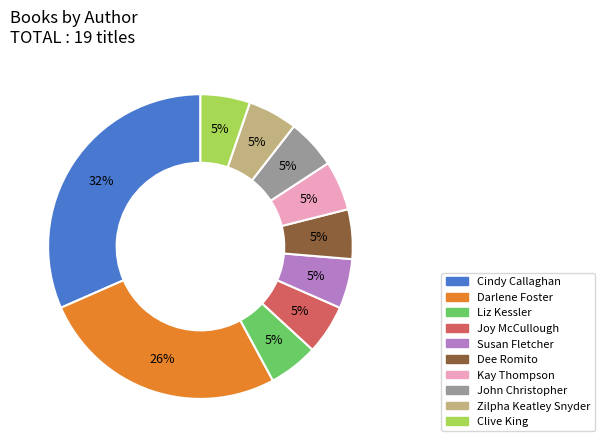

Is there a majority slice in this chart?

No